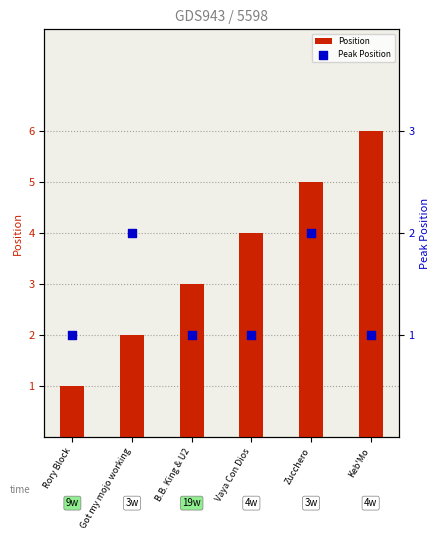

Which series has the largest total across all categories?

Position